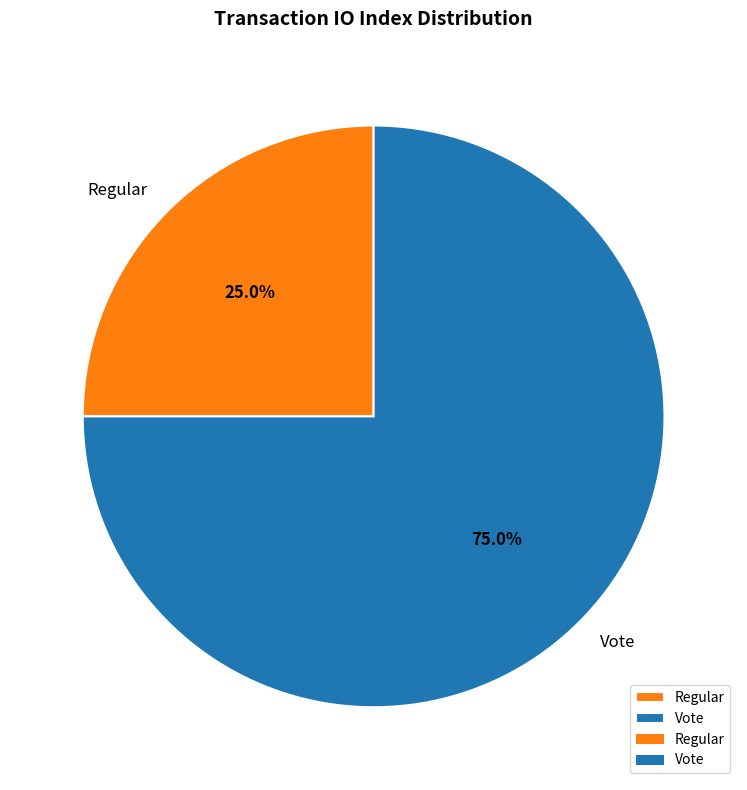

Is there any slice that represents more than half of the pie?

Yes